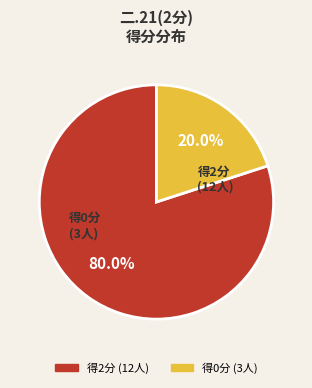

Is there any slice that represents more than half of the pie?

Yes